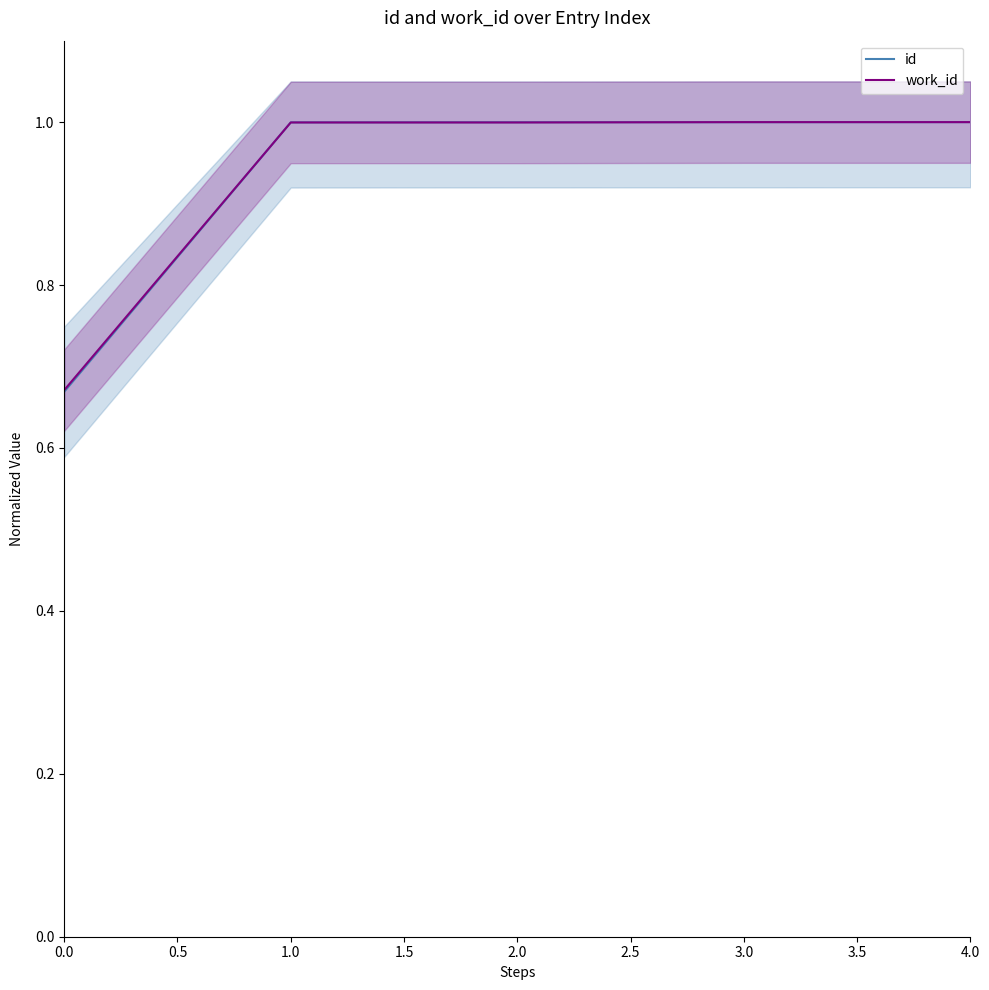

What is the sum of the work_id values at 4.0 and 1.0?

2.0